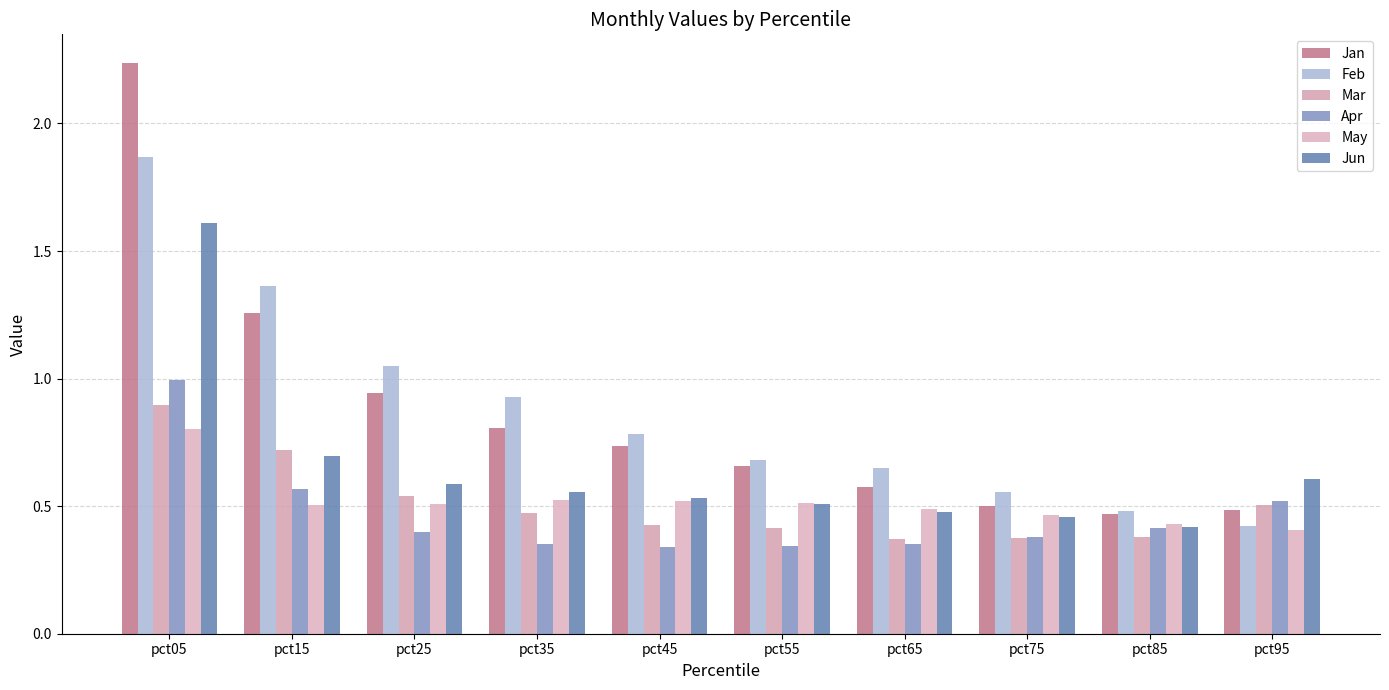

What is the sum of all Mar values?

5.1